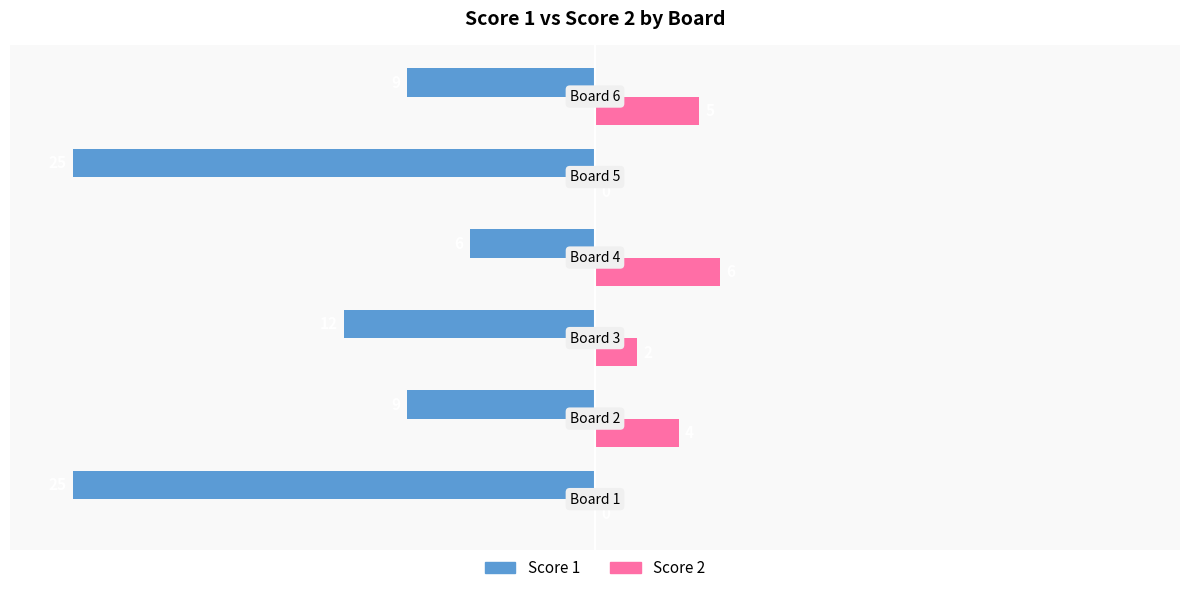

What is the sum of all Score 1 values?

-86